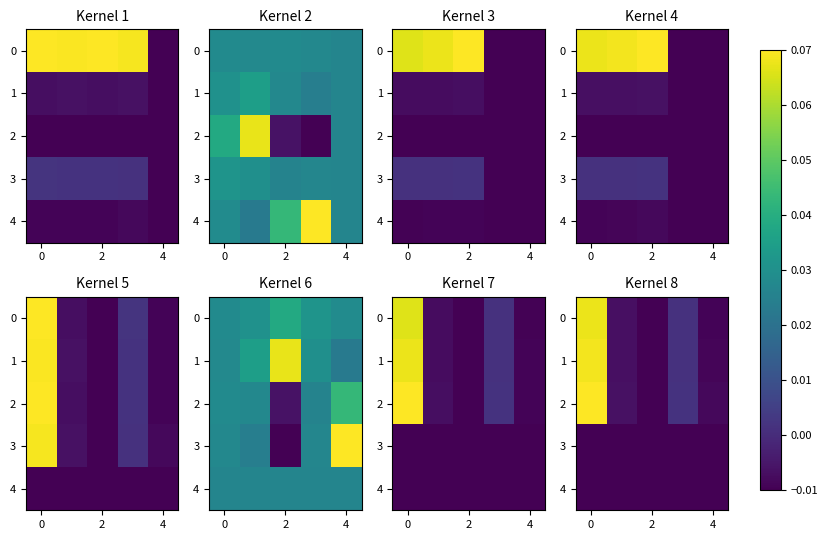

At how many categories does at least one series exceed 0?

2